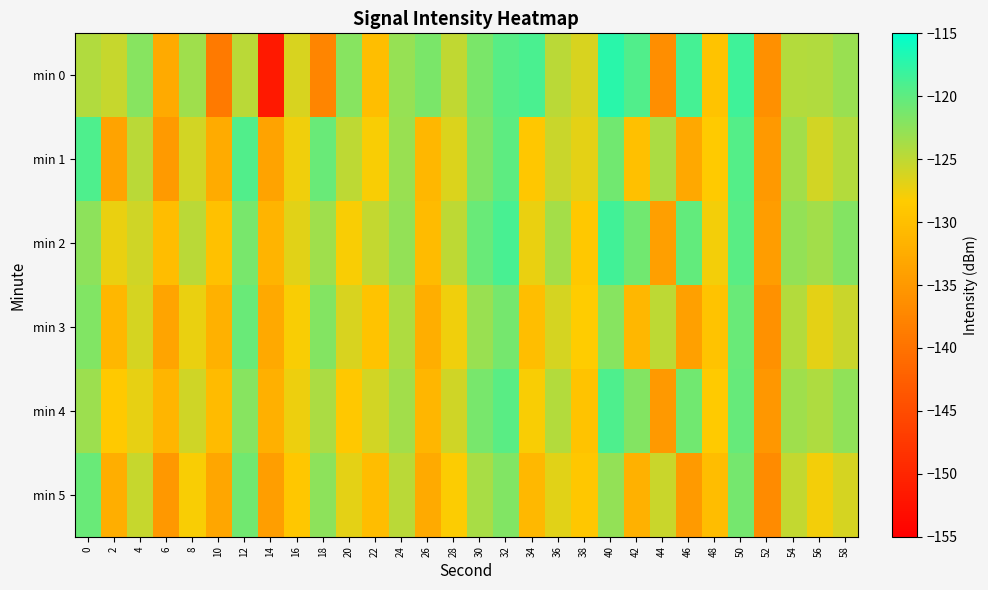

At which category is the sum across all series the highest?

50